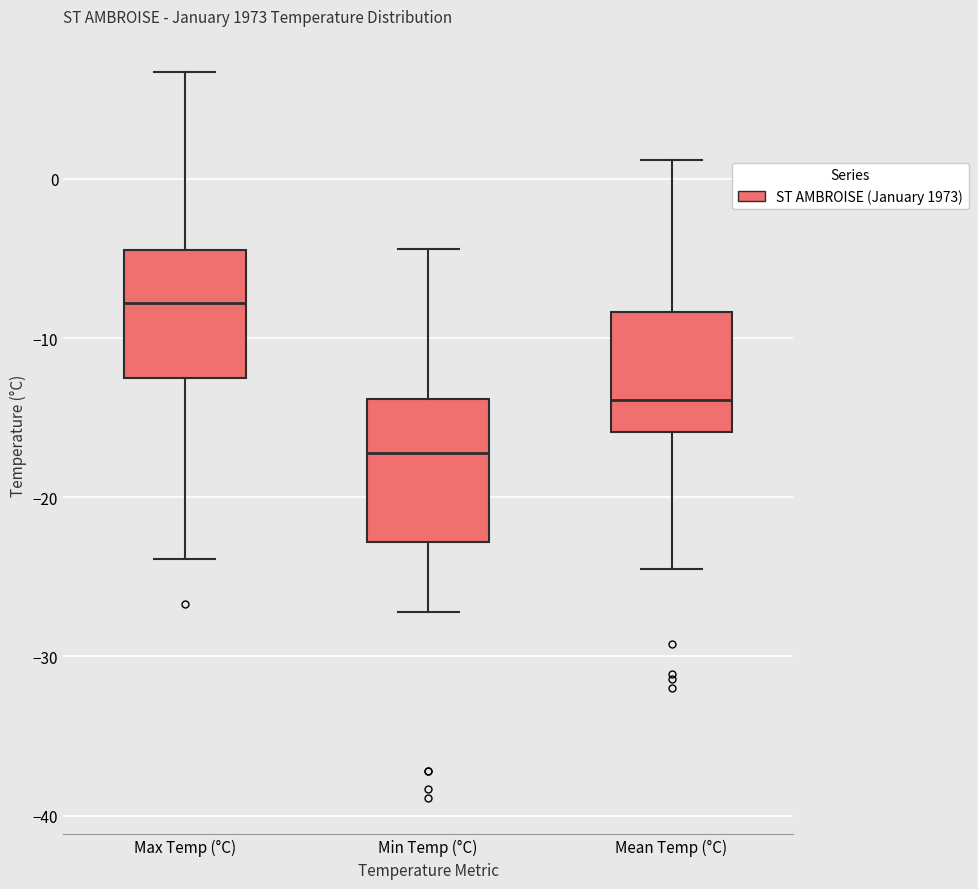

Reading left to right, transcribe this box plot: for each box, give where its median line is, the range the box spans, and where its two whiskers end, as read against the y-axis. The values are not printed on the chart, so give them approximately, as read against the axis.

Max Temp (°C): median -8, box -12 to -4, whiskers -24 to 7
Min Temp (°C): median -17, box -23 to -14, whiskers -27 to -4
Mean Temp (°C): median -14, box -16 to -8, whiskers -24 to 1